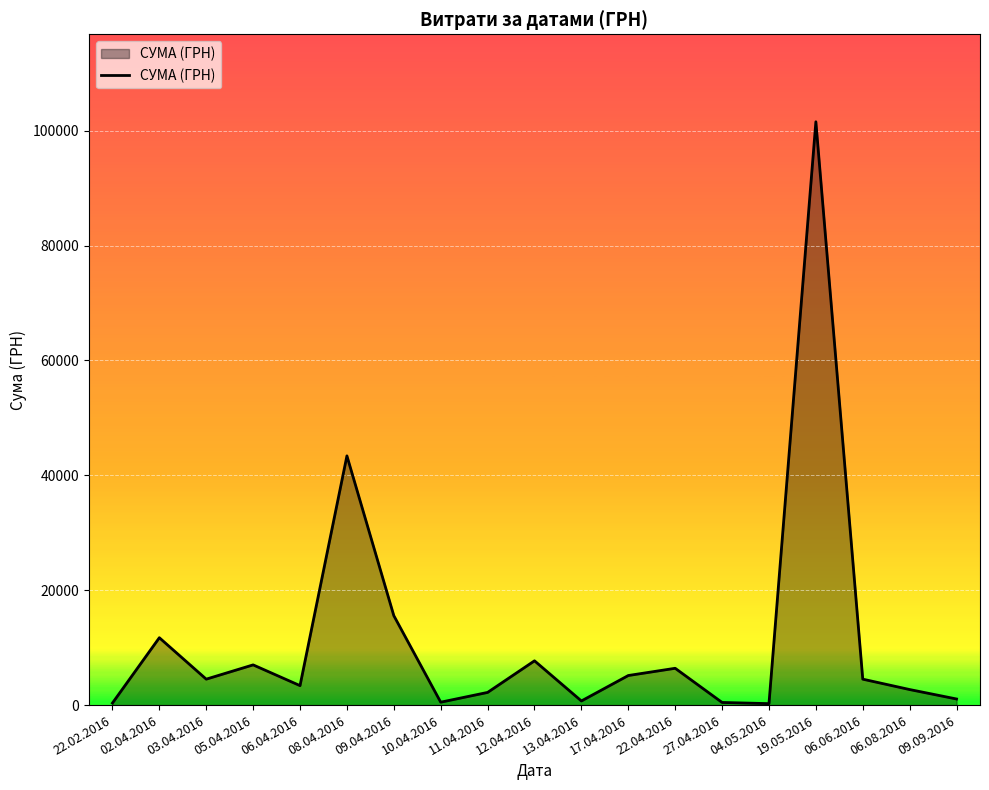

What is the difference between the maximum and minimum values?

101313.0